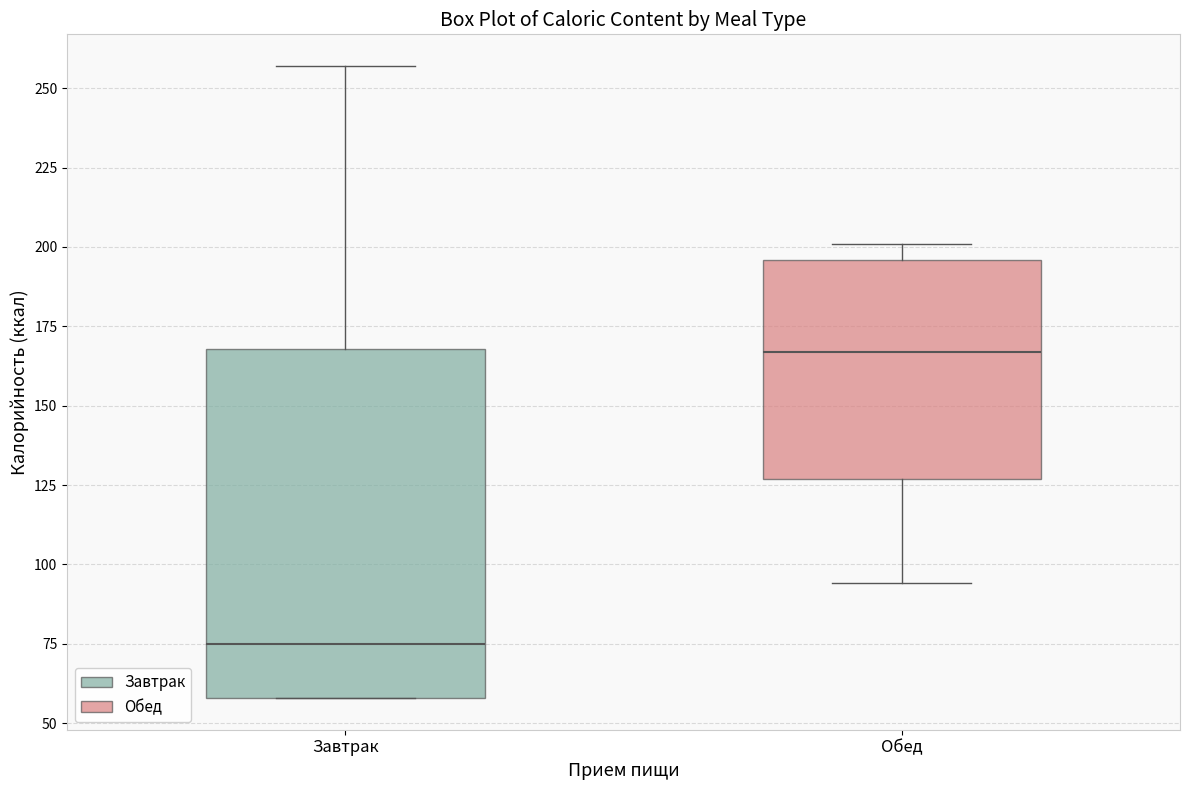

Comparing the boxes themselves (not the whiskers), which one is the tallest?

Завтрак